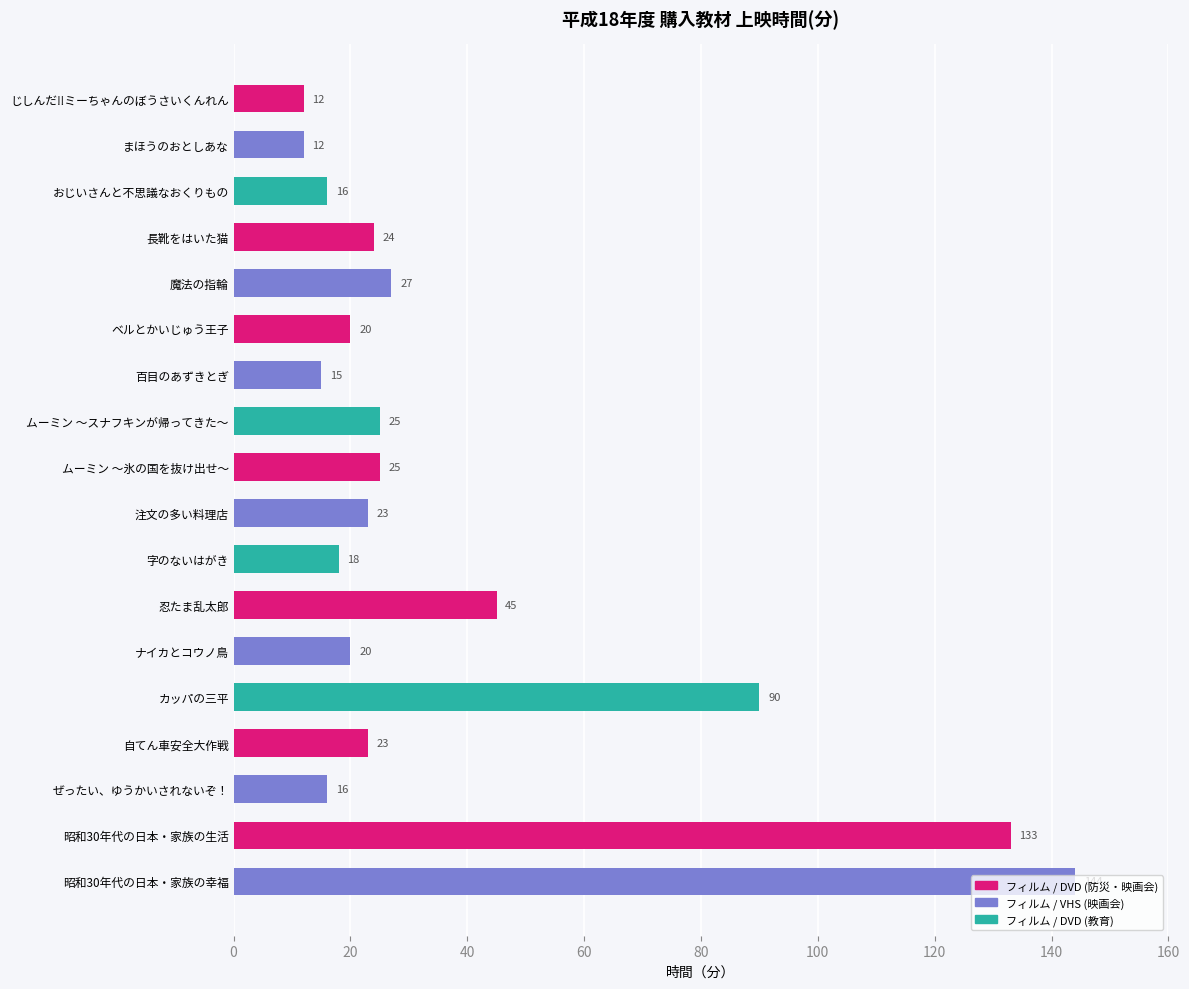

What position from the bottom is 忍たま乱太郎?

7